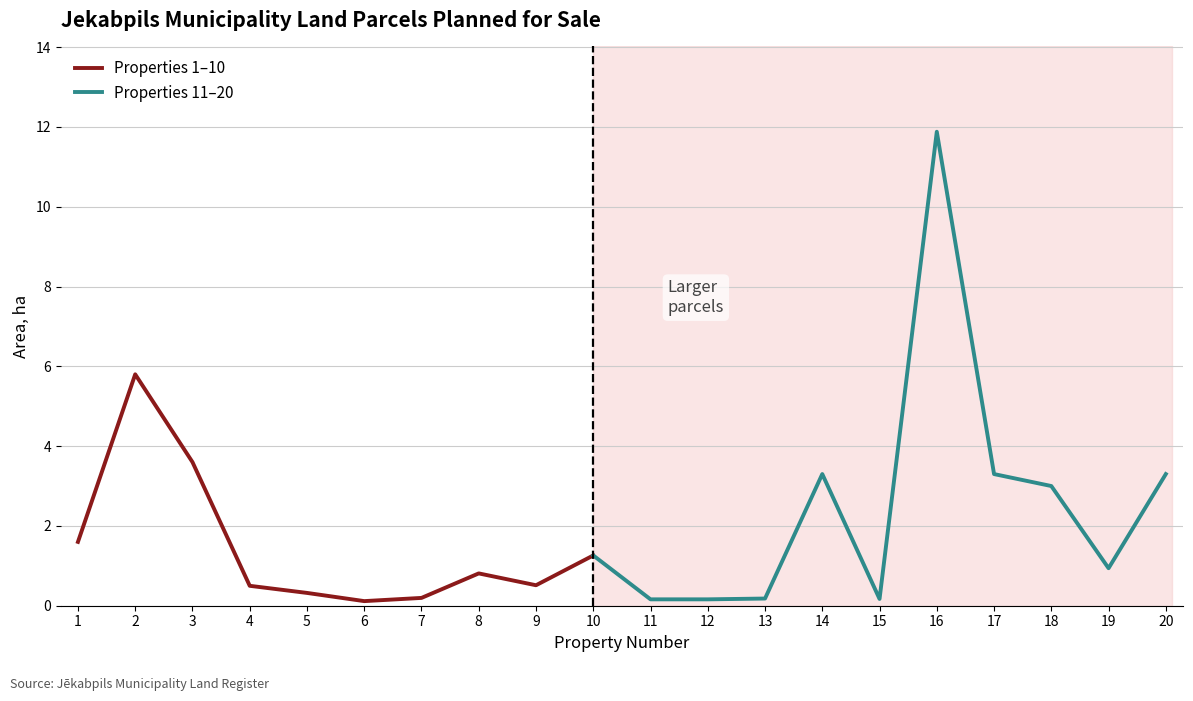

Rank the categories by value from highest to lowest.

16, 2, 3, 14, 17, 20, 18, 1, 10, 19, 8, 9, 4, 5, 7, 13, 15, 11, 12, 6